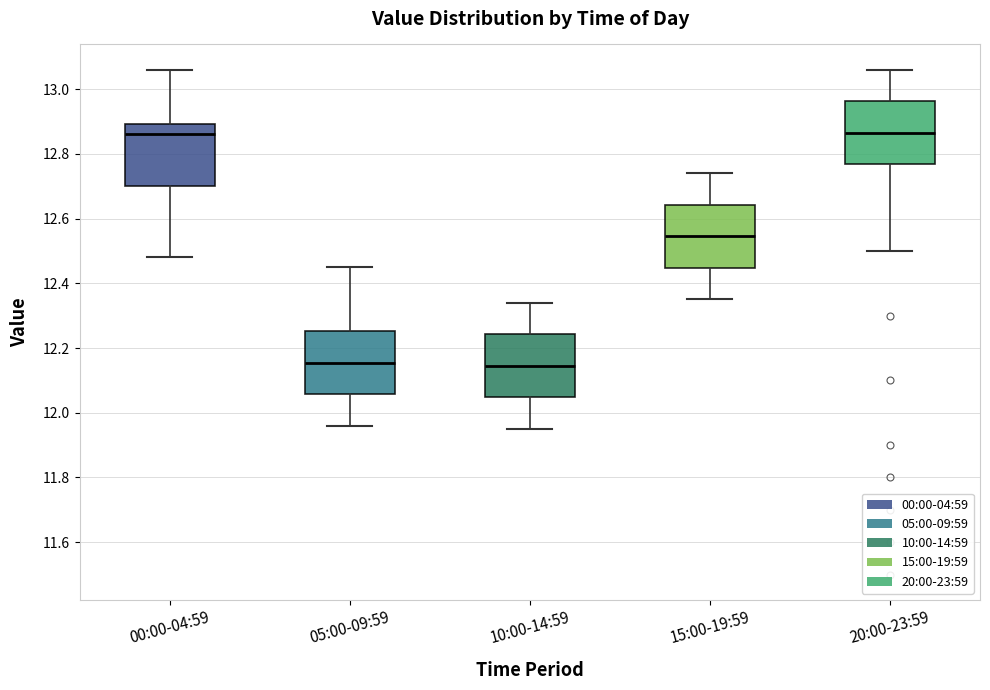

Reading left to right, transcribe this box plot: for each box, give where its median line is, the range the box spans, and where its two whiskers end, as read against the y-axis. The values are not printed on the chart, so give them approximately, as read against the axis.

00:00-04:59: median 12.86, box 12.70 to 12.90, whiskers 12.48 to 13.06
05:00-09:59: median 12.16, box 12.06 to 12.26, whiskers 11.96 to 12.46
10:00-14:59: median 12.14, box 12.04 to 12.24, whiskers 11.96 to 12.34
15:00-19:59: median 12.54, box 12.44 to 12.64, whiskers 12.36 to 12.74
20:00-23:59: median 12.86, box 12.76 to 12.96, whiskers 12.50 to 13.06